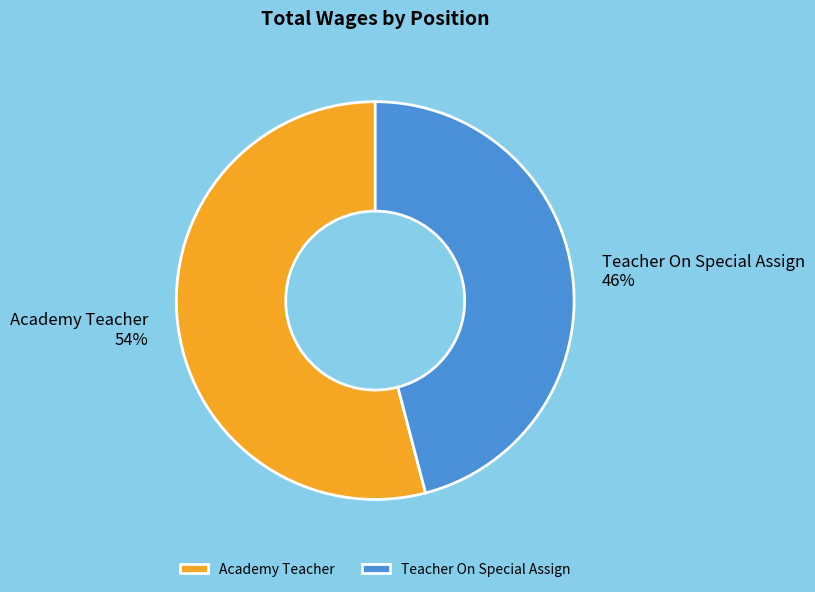

True or false: Academy Teacher accounts for 69% of the total.

False